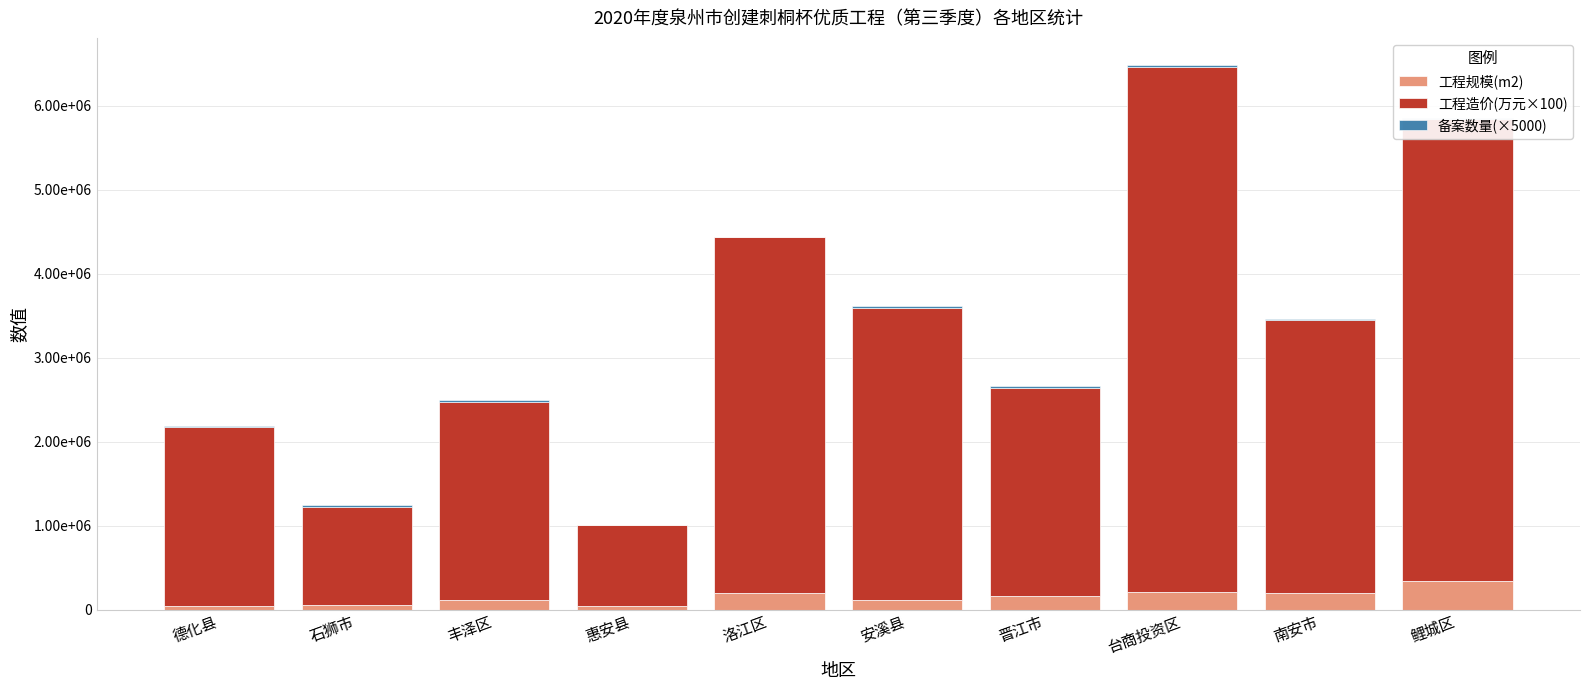

Is the value of 备案数量(×5000) at 南安市 greater than the value of 工程规模(m2) at 惠安县?

No